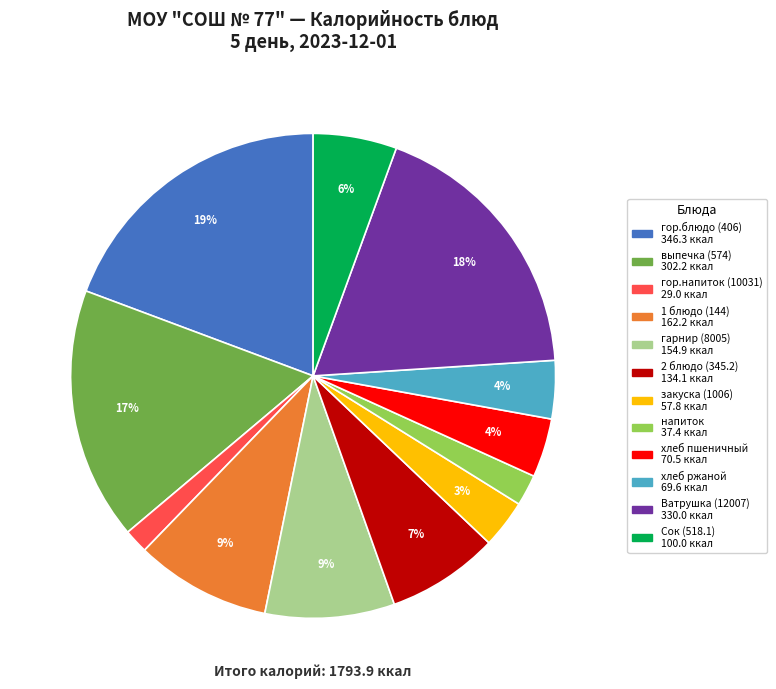

Count the number of slices in the pie.

12